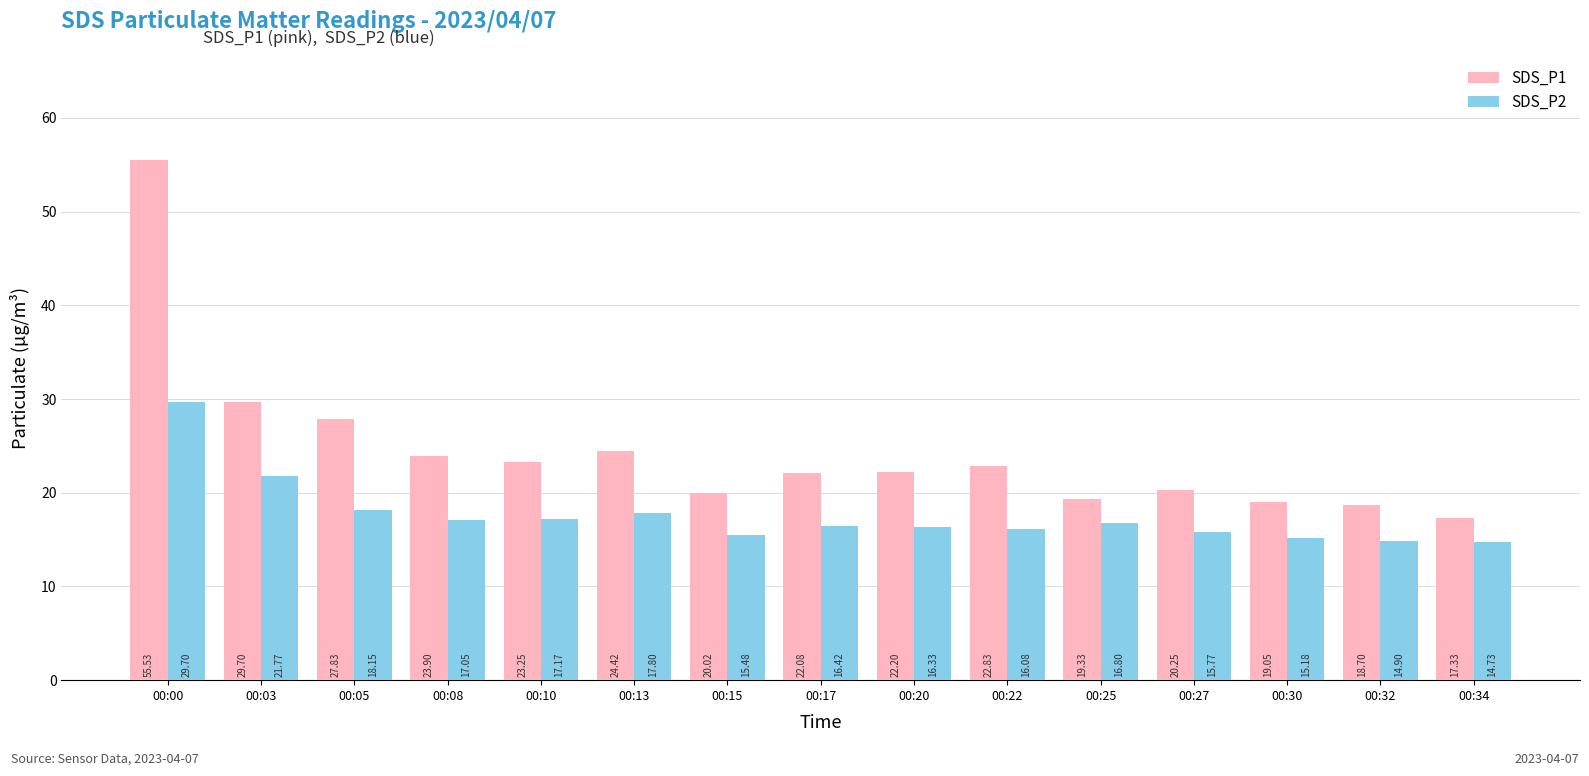

List the series in order of their peak value, highest first.

SDS_P1, SDS_P2